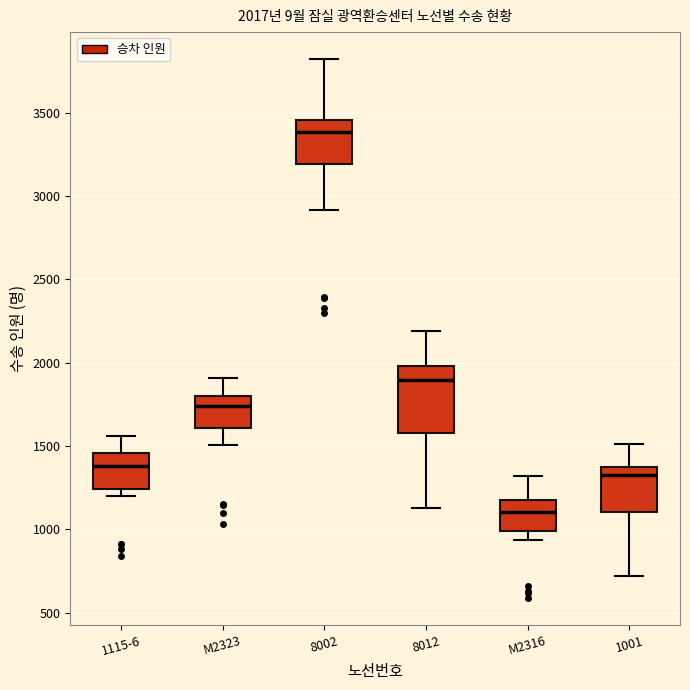

Which box's median line is the lowest?

M2316